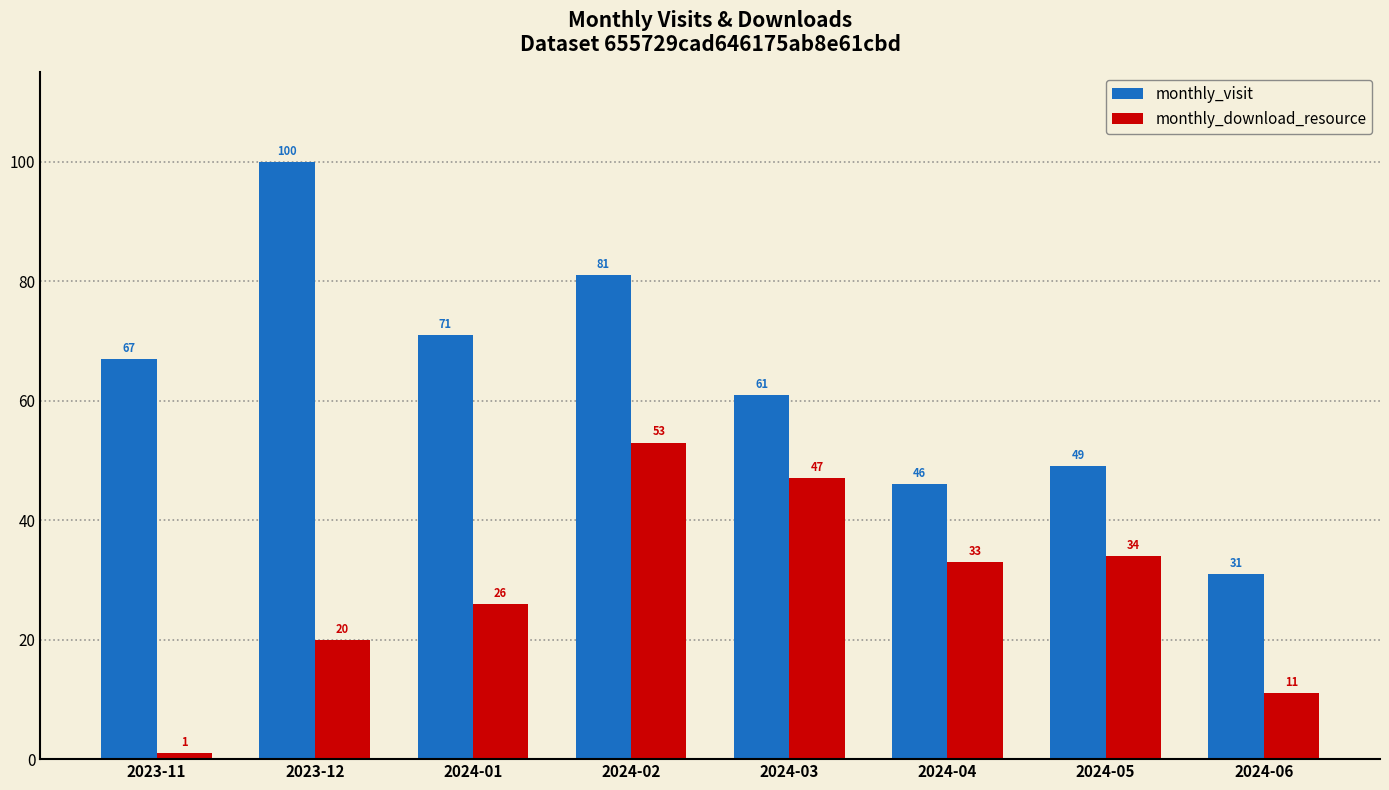

What is the average value of the monthly_visit series?

63